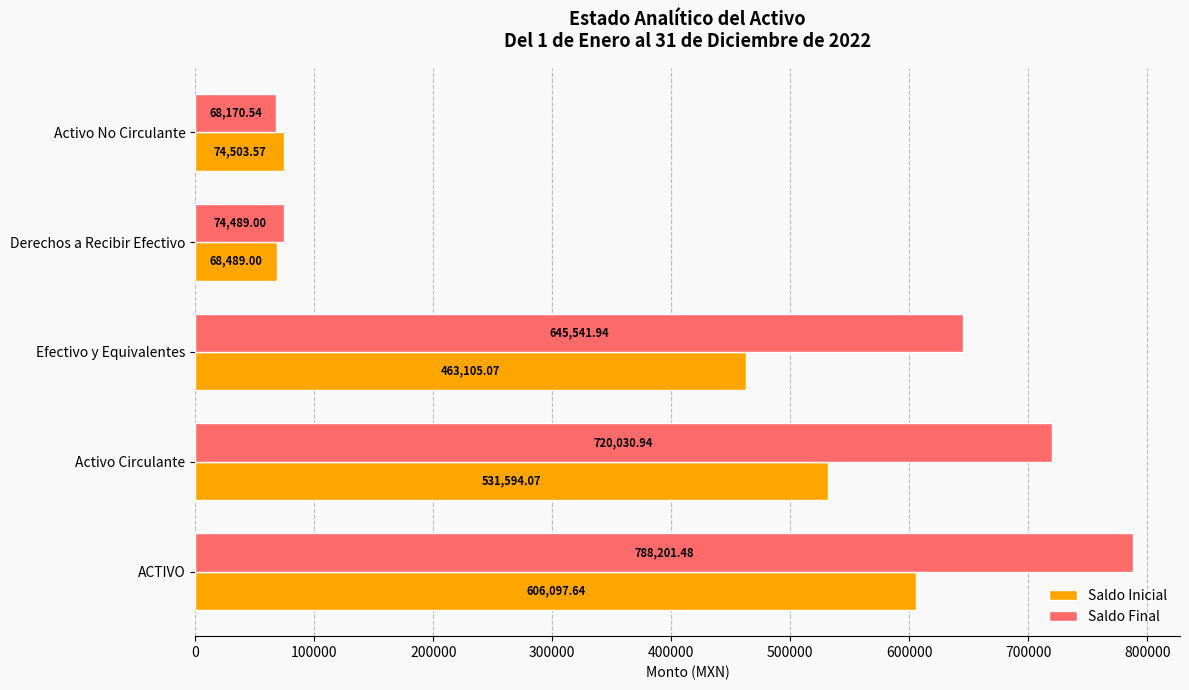

What is the total value across all series at Activo Circulante?

1251625.0